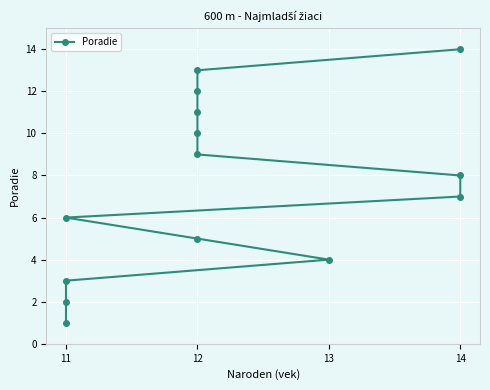

What is the maximum value shown in the chart?

14